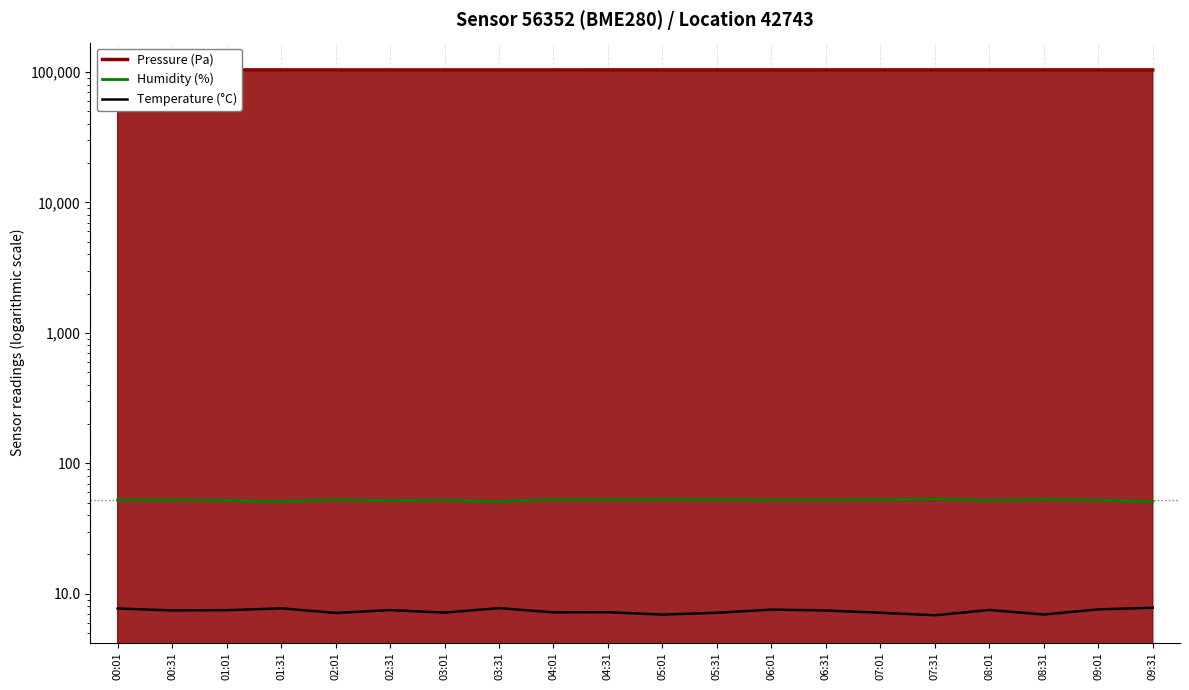

What is the maximum value shown in the chart?

53.2